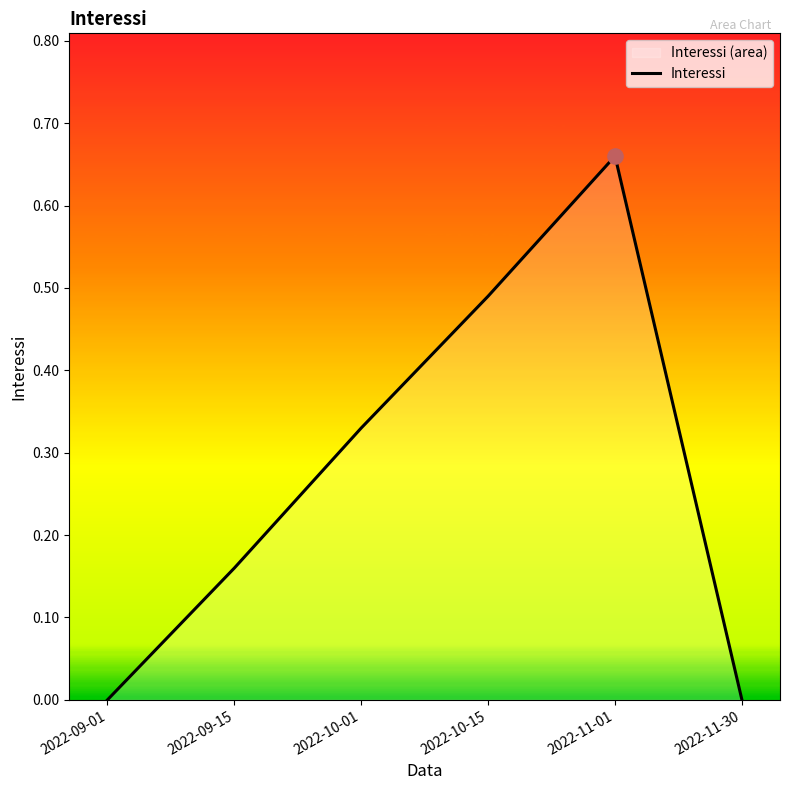

What is the change in value from 2022-09-01 to 2022-11-01?

+0.7